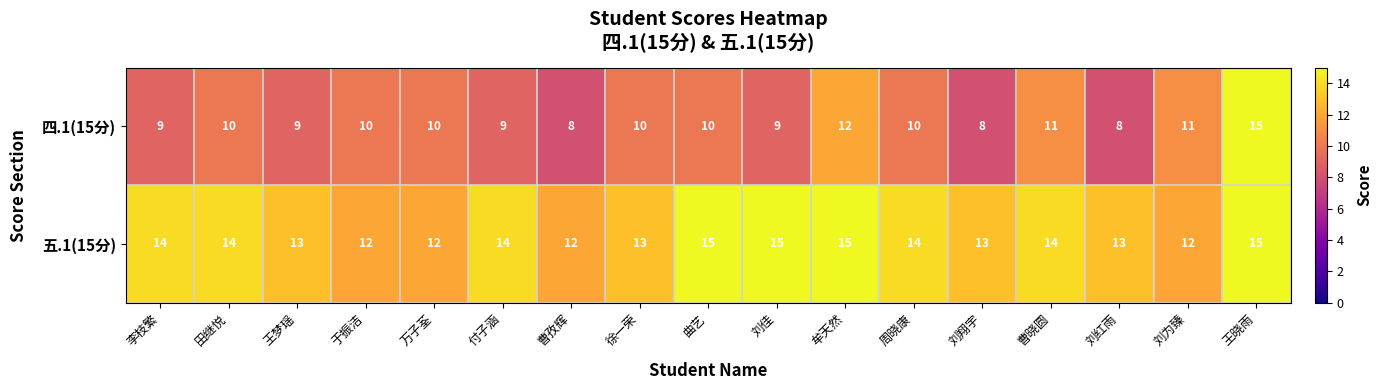

The 五.1(15分) series shows 15 at 曲艺. True or false?

True